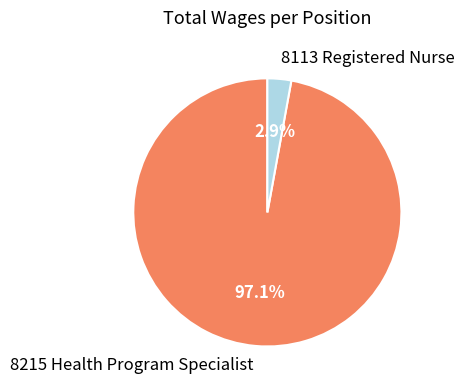

True or false: 8113 Registered Nurse accounts for 15% of the total.

False